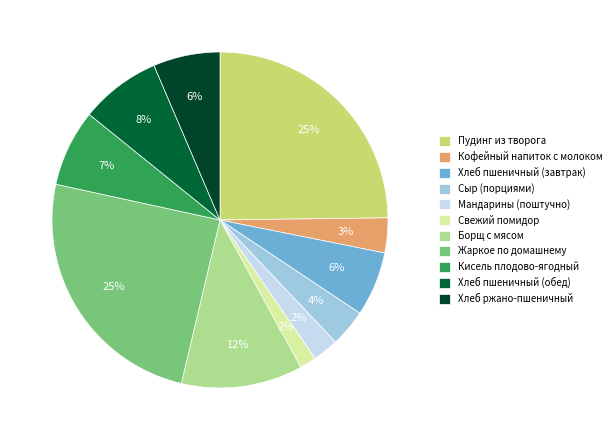

What percentage is the Кисель плодово-ягодный slice, to the nearest percent?

7%